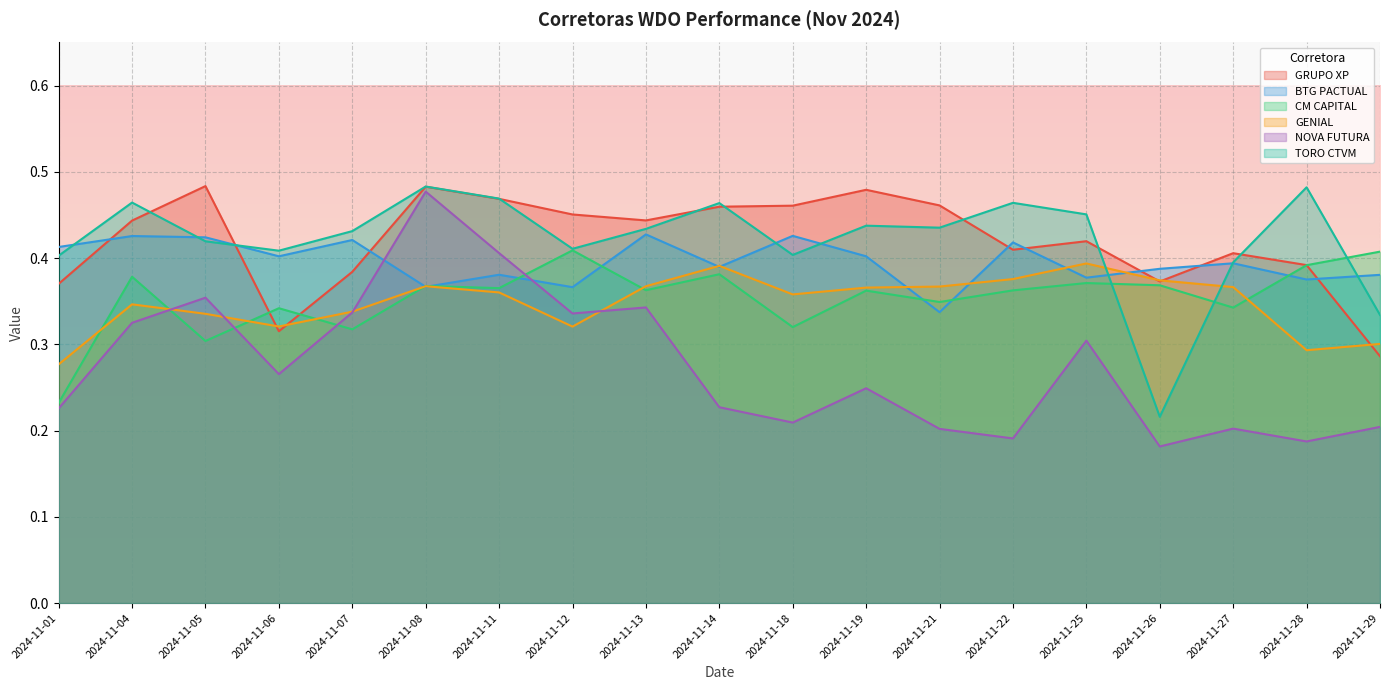

Where is the first local maximum for CM CAPITAL?

2024-11-04